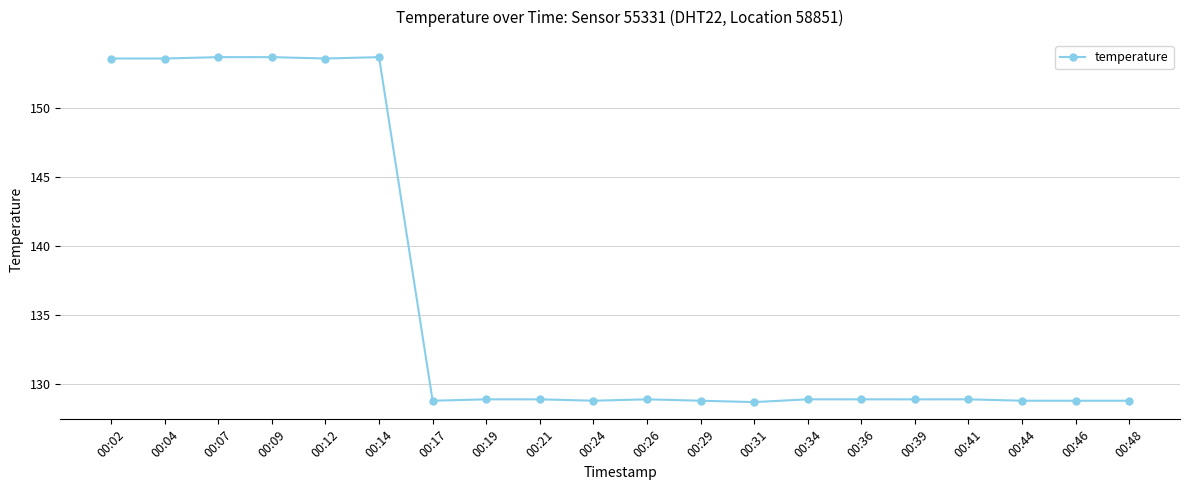

What is the value of the 11th point from the left?

128.9